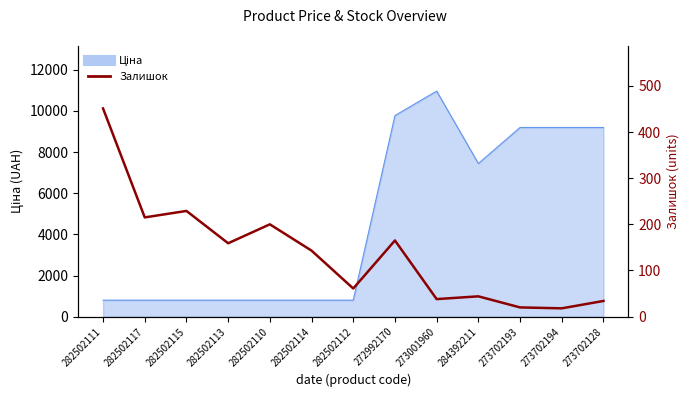

At which category does the data reach its first local valley?

282502117